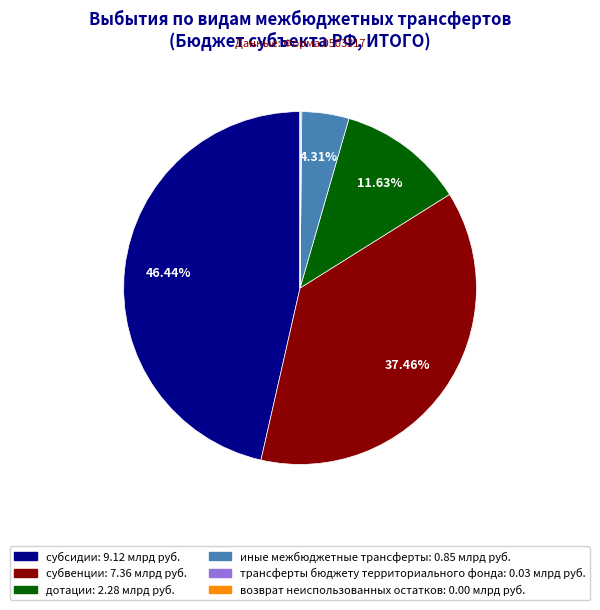

Do дотации and субсидии together represent more than half of the pie?

Yes